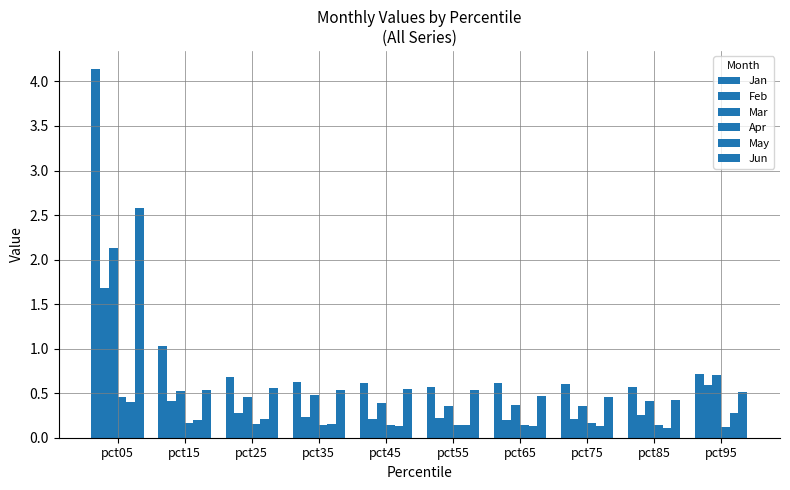

Which has a higher value, pct75 or pct55?

pct75